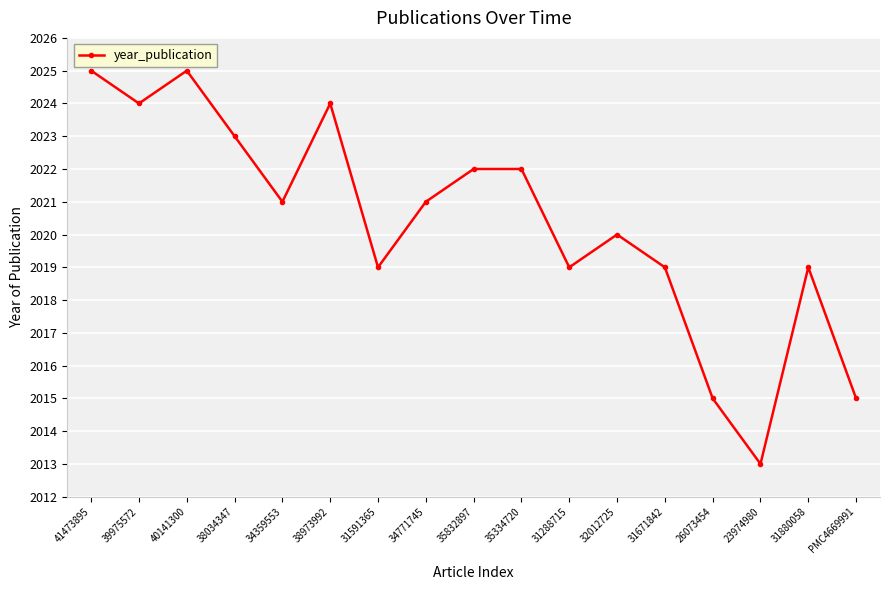

At which category does the data reach its first local valley?

39975572